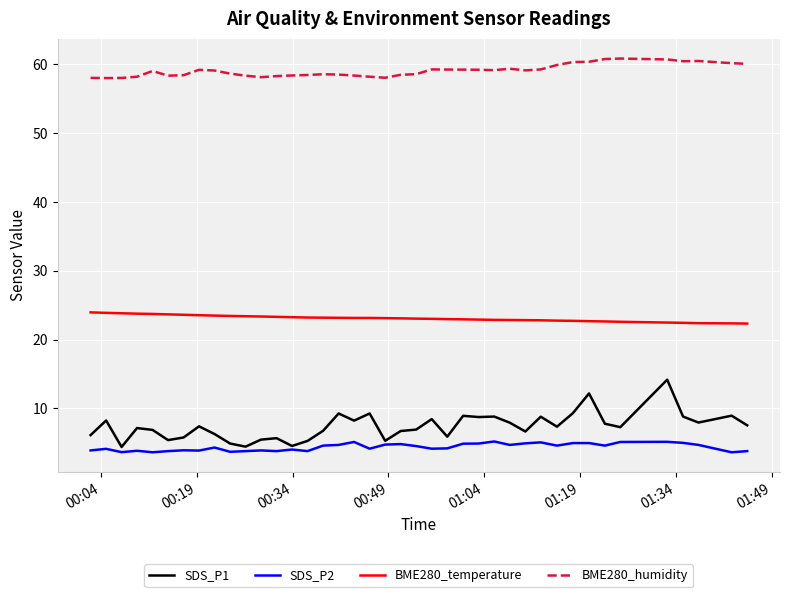

How many series are shown in this chart?

4